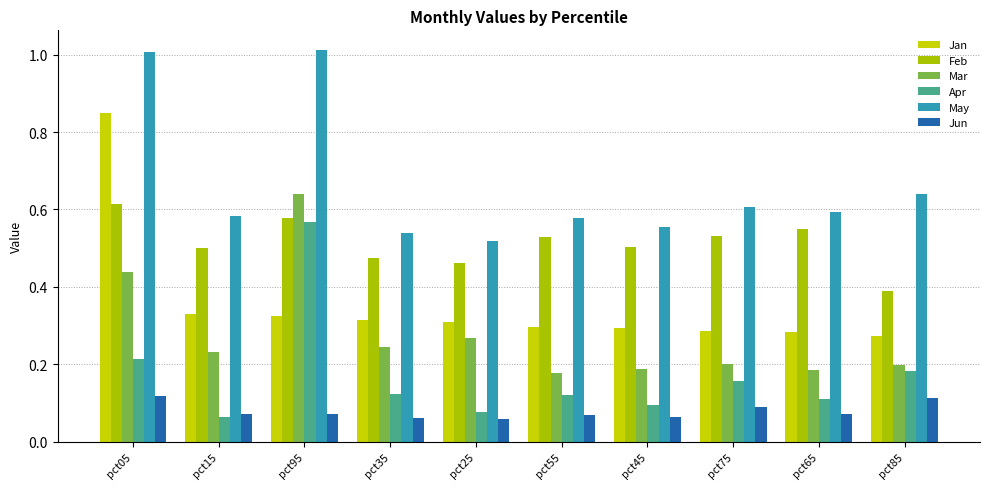

How many categories are shown in the chart?

10